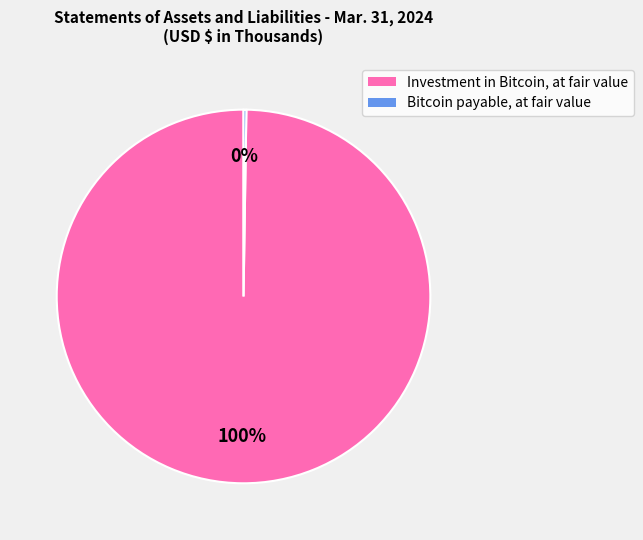

What is the largest slice in the pie chart?

Investment in Bitcoin, at fair value